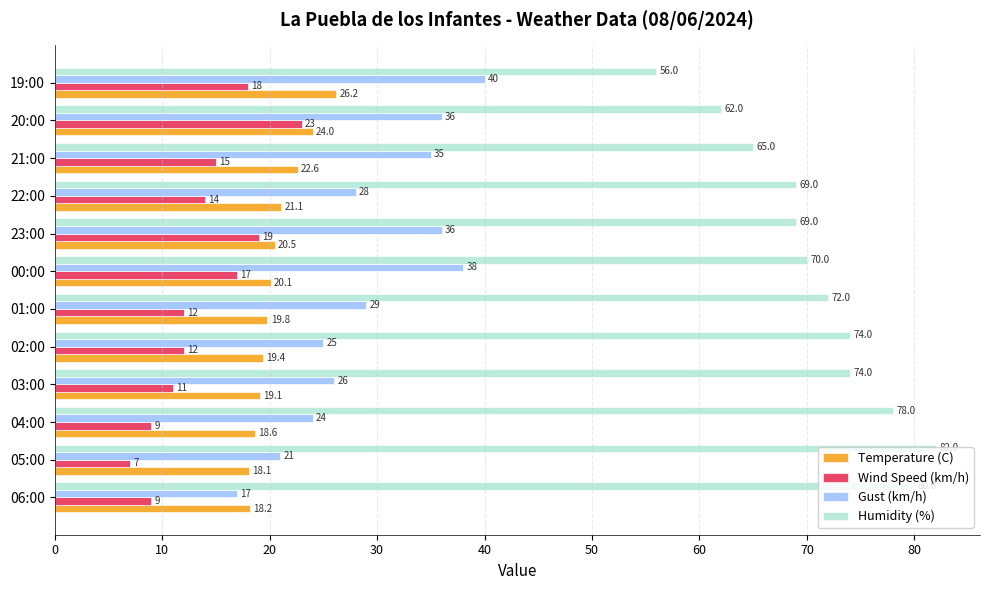

What is the spread (max minus min) of values at 03:00?

63.0